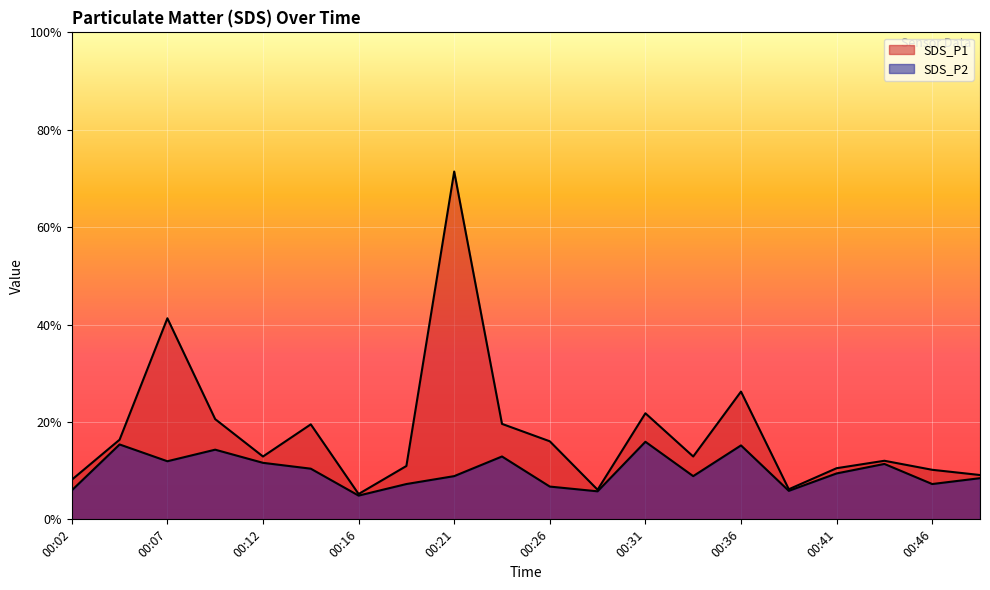

What is the sum of the SDS_P1 values at 00:21 and 00:07?

34.7